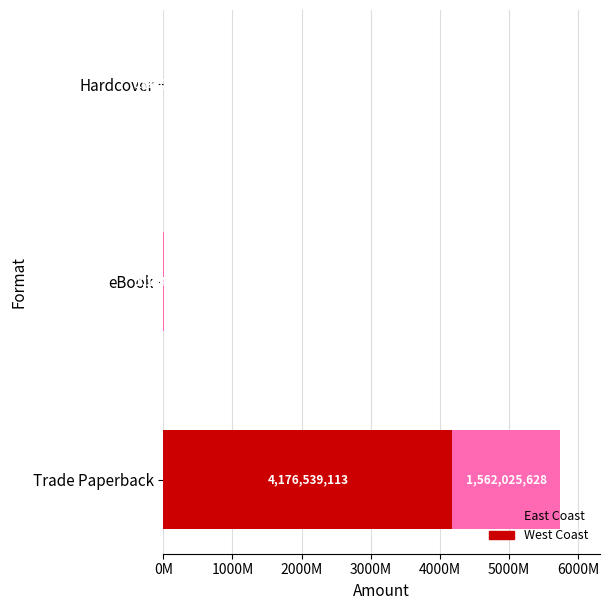

Rank the series by their maximum value, from lowest to highest.

East Coast, West Coast